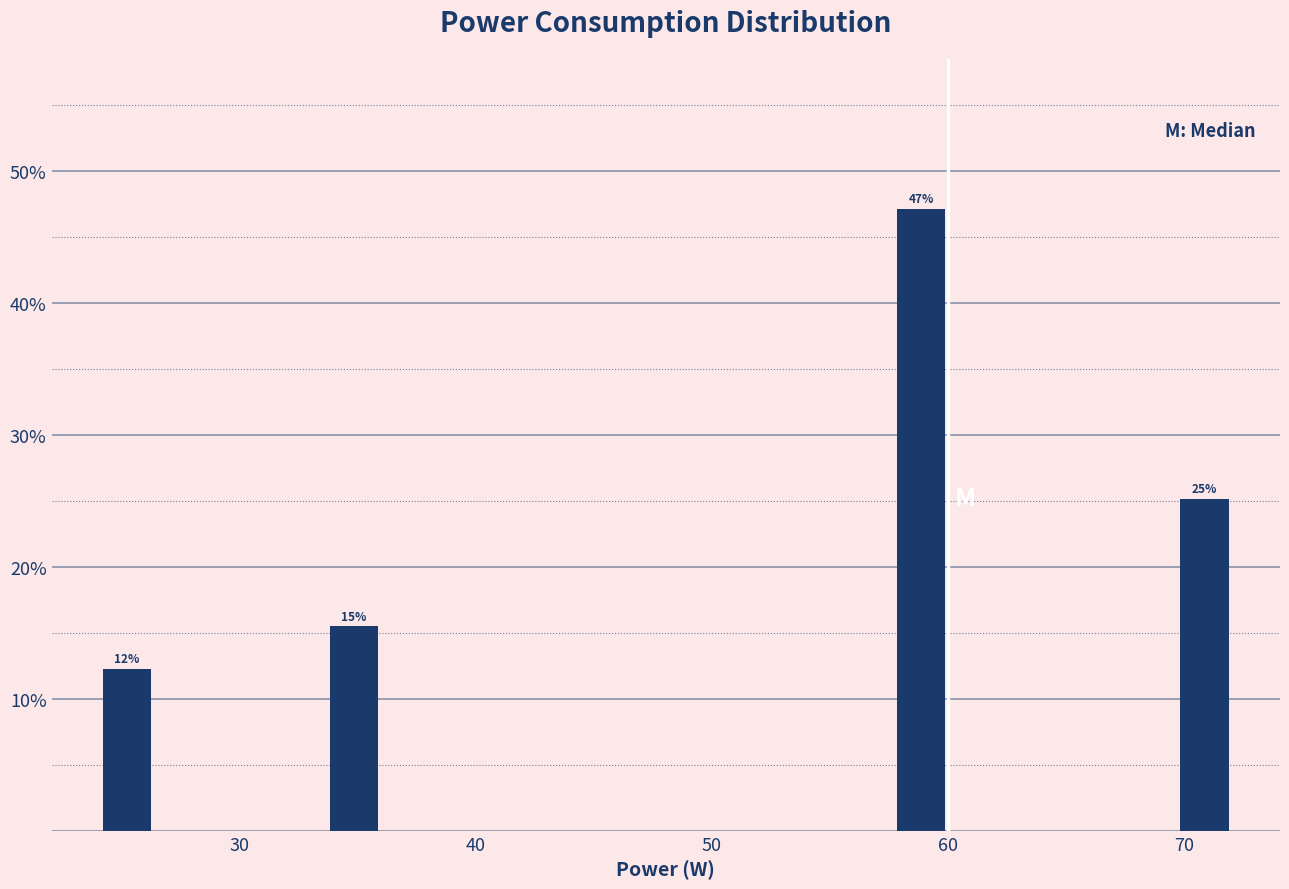

Around what value on the x-axis is the tallest bar? Give the approximate position of its centre, as read against the axis.

59